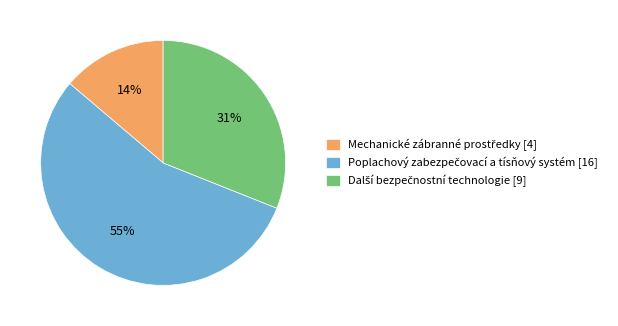

Is there any slice that represents more than half of the pie?

Yes